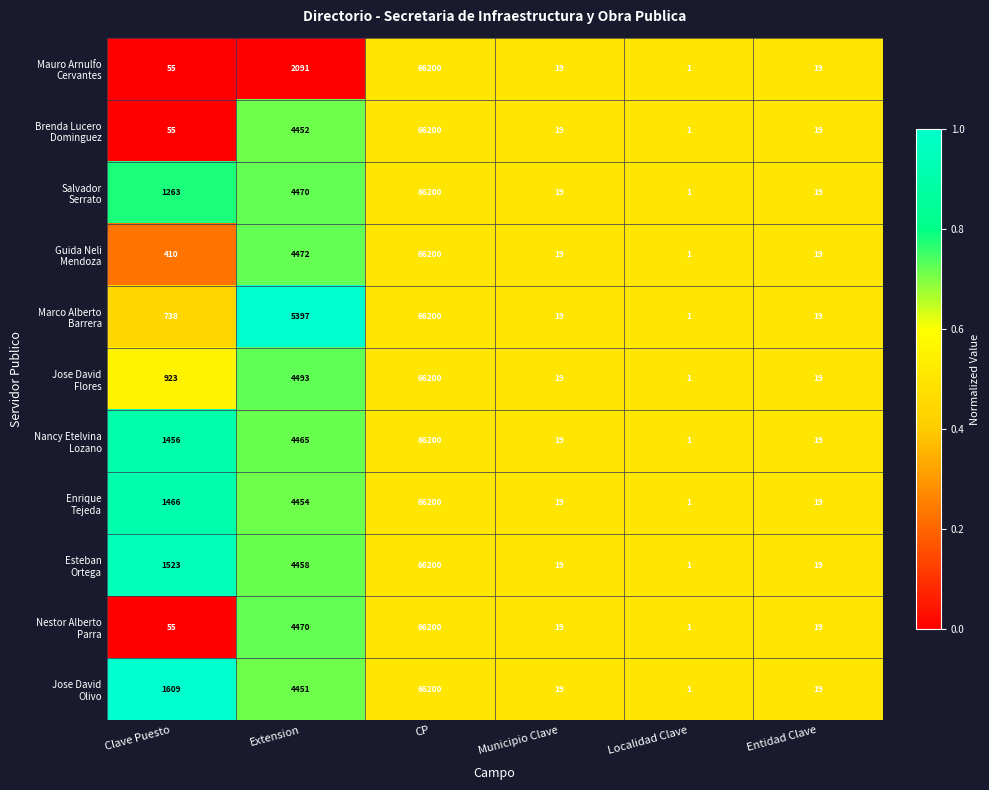

How many distinct data groups are displayed?

11